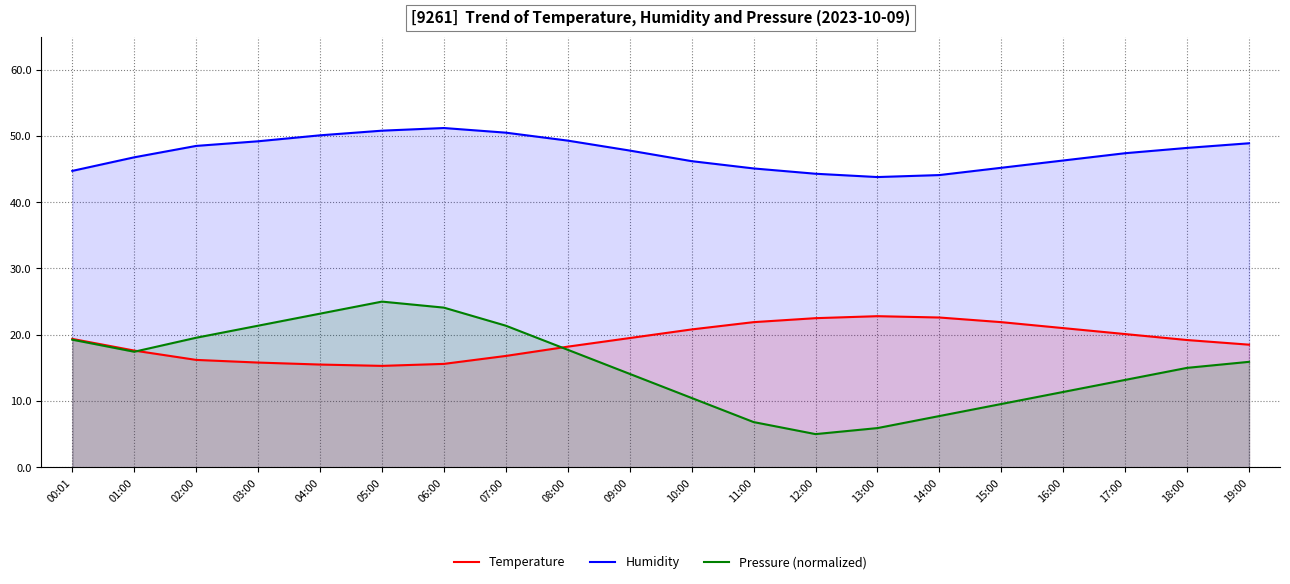

What position from the left is 19:00?

20